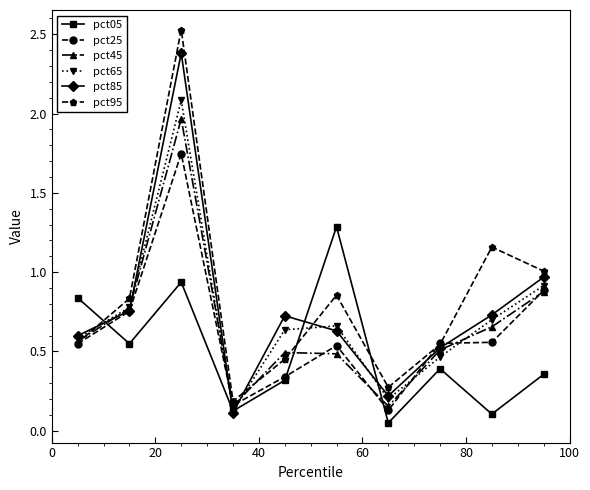

Rank the series by their maximum value, from highest to lowest.

pct95, pct85, pct65, pct45, pct25, pct05